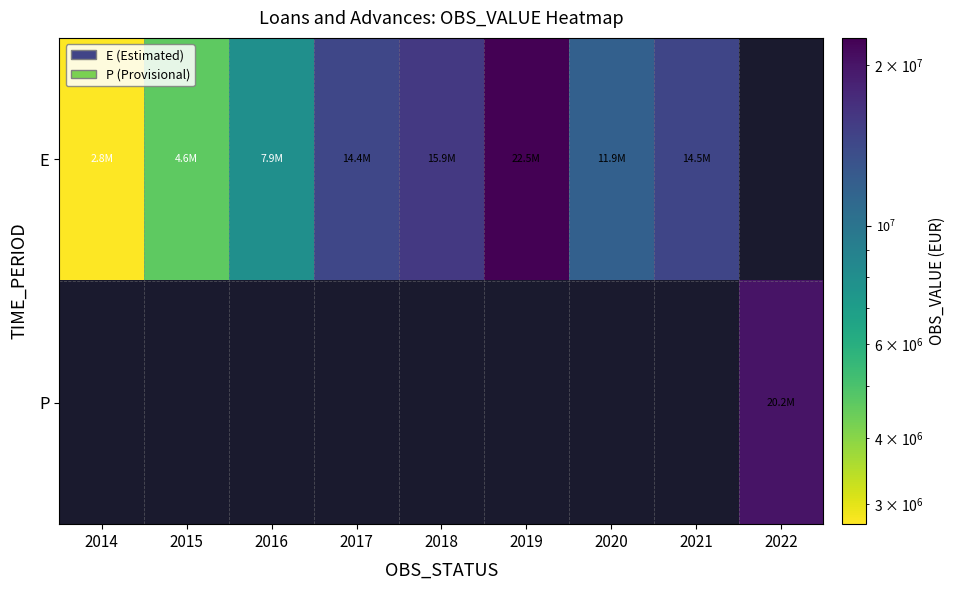

Rank the series by their maximum value, from highest to lowest.

E, P